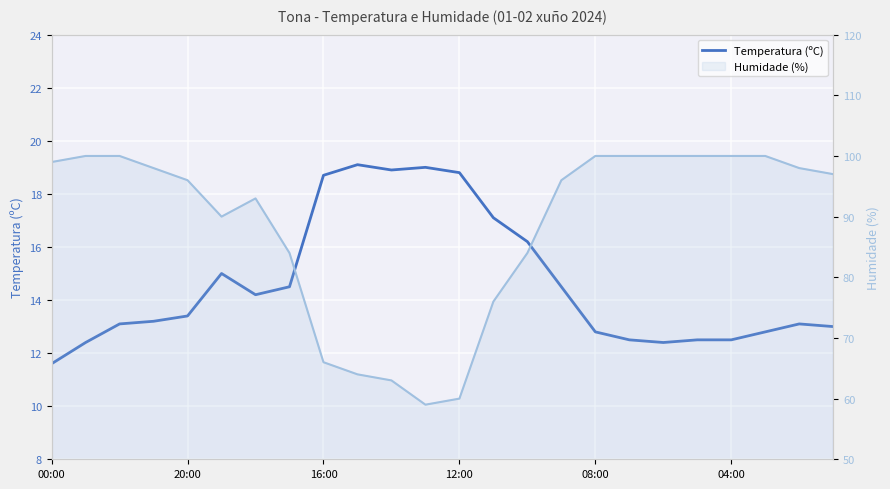

Rank the series at 7 from lowest to highest value.

Temperatura (ºC), Humidade (%)